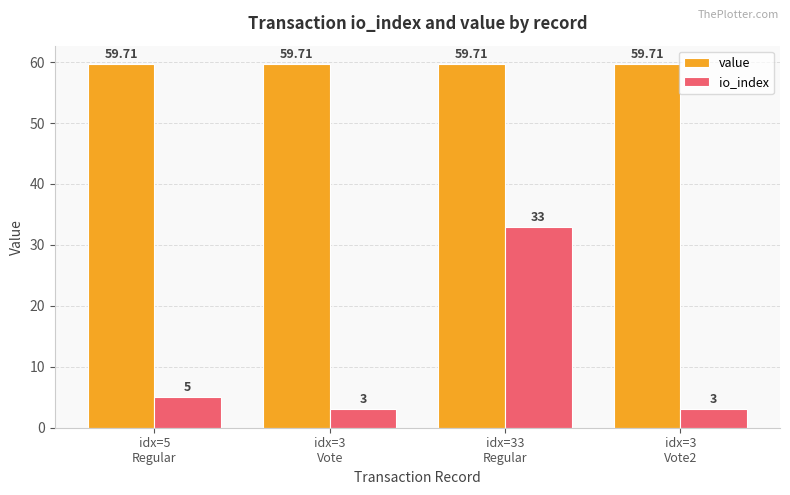

Are the bars horizontal?

No